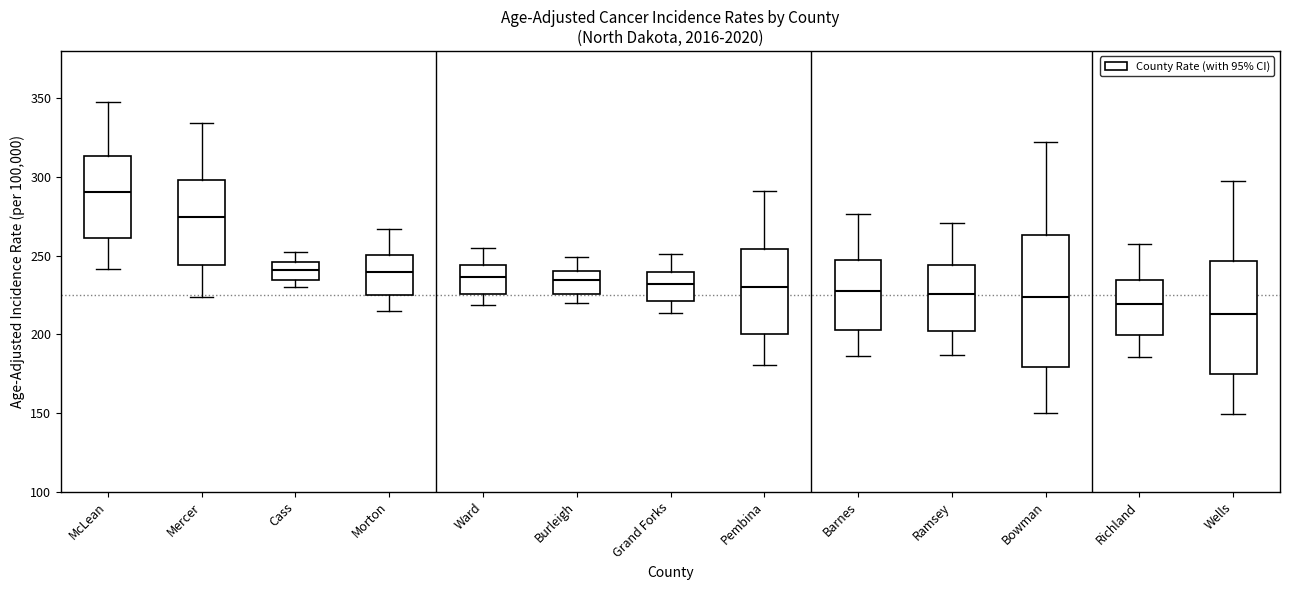

Reading left to right, transcribe this box plot: for each box, give where its median line is, the range the box spans, and where its two whiskers end, as read against the y-axis. The values are not printed on the chart, so give them approximately, as read against the axis.

McLean: median 290, box 260 to 315, whiskers 240 to 345
Mercer: median 275, box 245 to 300, whiskers 225 to 335
Cass: median 240, box 235 to 245, whiskers 230 to 255
Morton: median 240, box 225 to 250, whiskers 215 to 265
Ward: median 235, box 225 to 245, whiskers 220 to 255
Burleigh: median 235, box 225 to 240, whiskers 220 to 250
Grand Forks: median 230, box 220 to 240, whiskers 215 to 250
Pembina: median 230, box 200 to 255, whiskers 180 to 290
Barnes: median 230, box 205 to 245, whiskers 185 to 275
Ramsey: median 225, box 200 to 245, whiskers 185 to 270
Bowman: median 225, box 180 to 265, whiskers 150 to 320
Richland: median 220, box 200 to 235, whiskers 185 to 260
Wells: median 215, box 175 to 245, whiskers 150 to 295